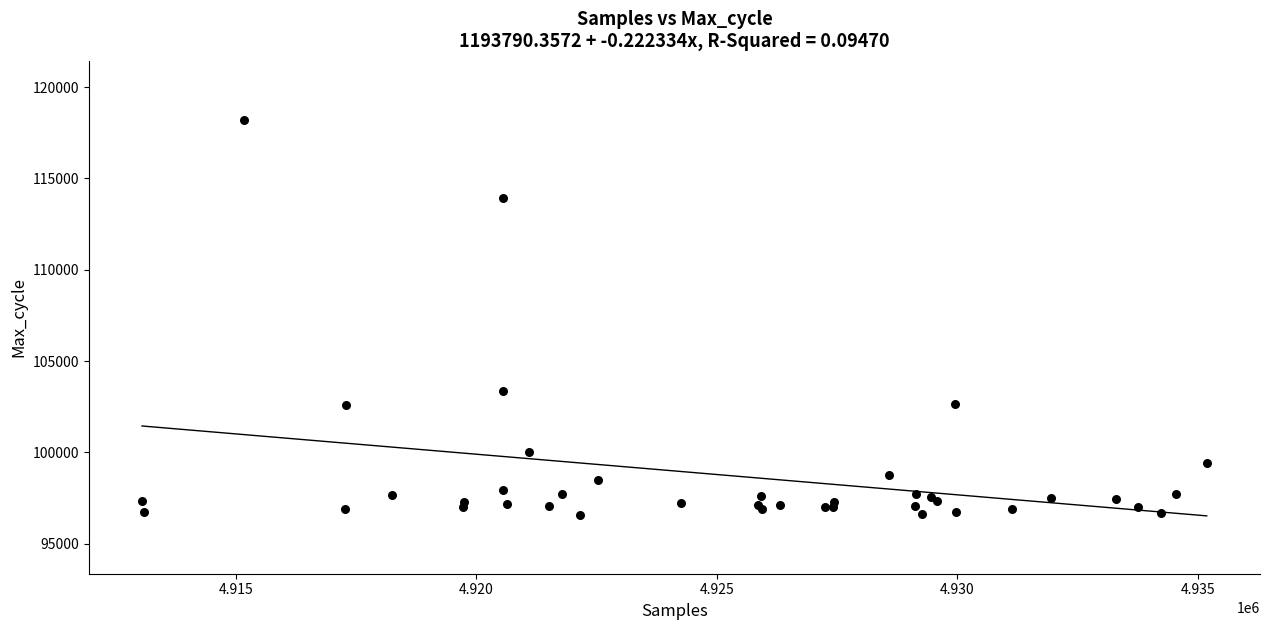

What Y value in the scatter plot is closest to 107401?

103368